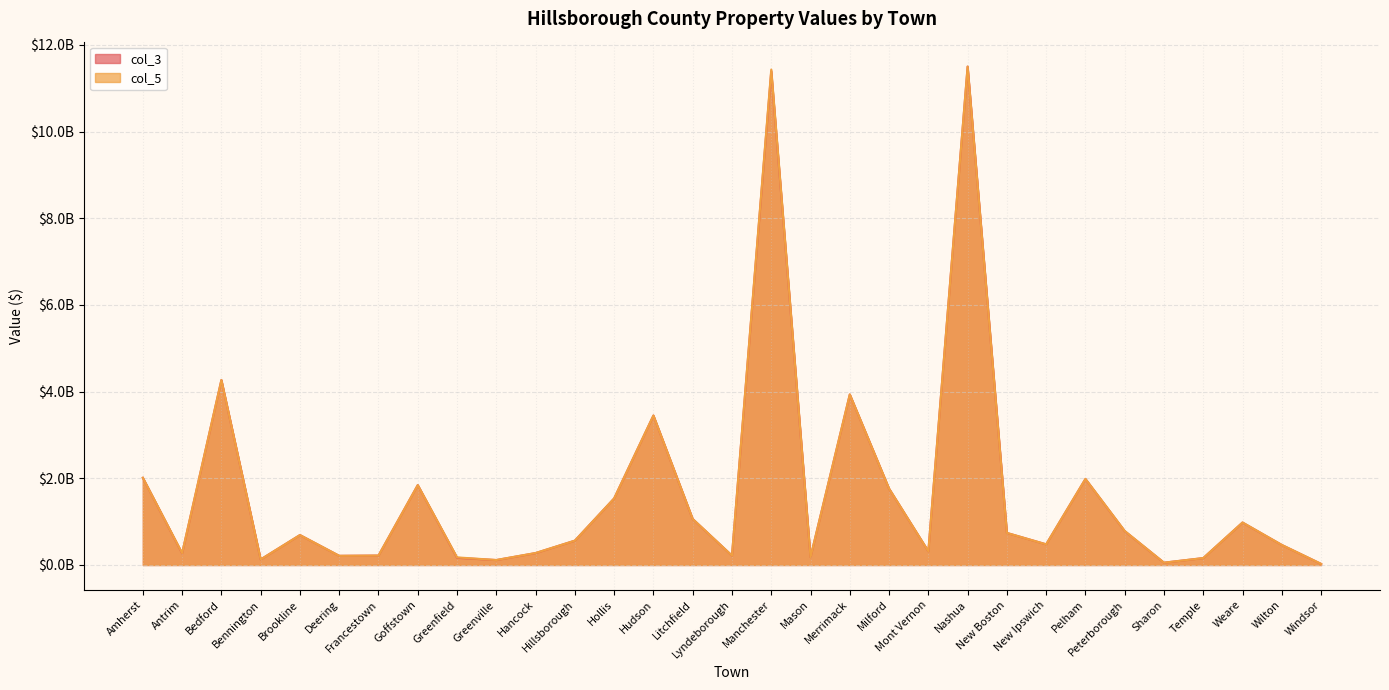

Is it true that col_3 equals 462284160 at Wilton?

True